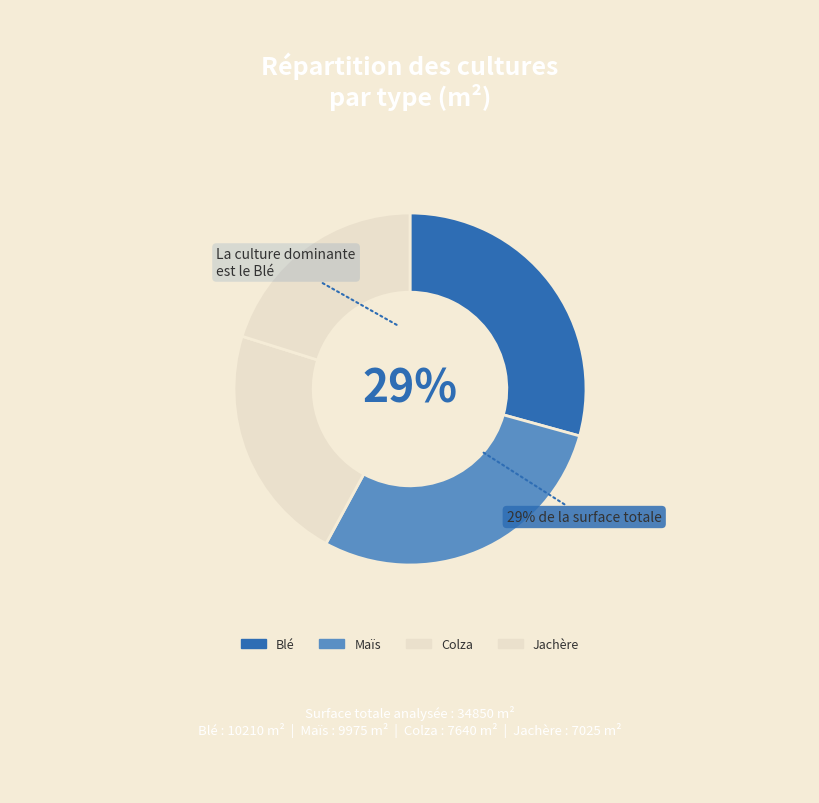

How many segments does this pie chart have?

4